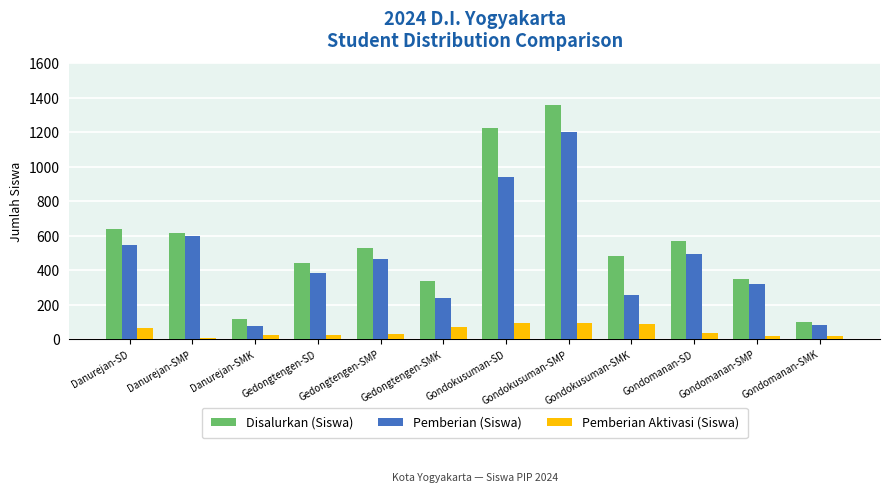

Between Gedongtengen-SD and Gondomanan-SMK, which series saw the biggest shift?

Disalurkan (Siswa)